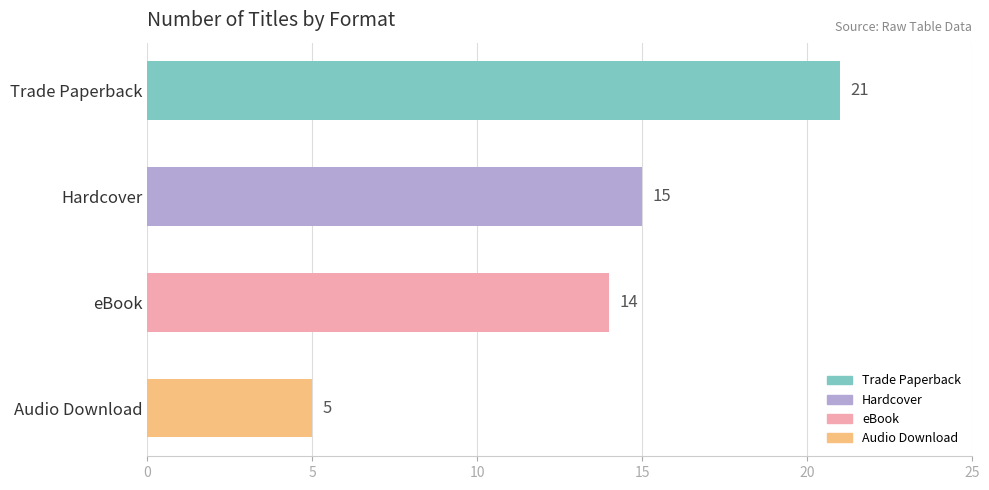

What is the average value?

14